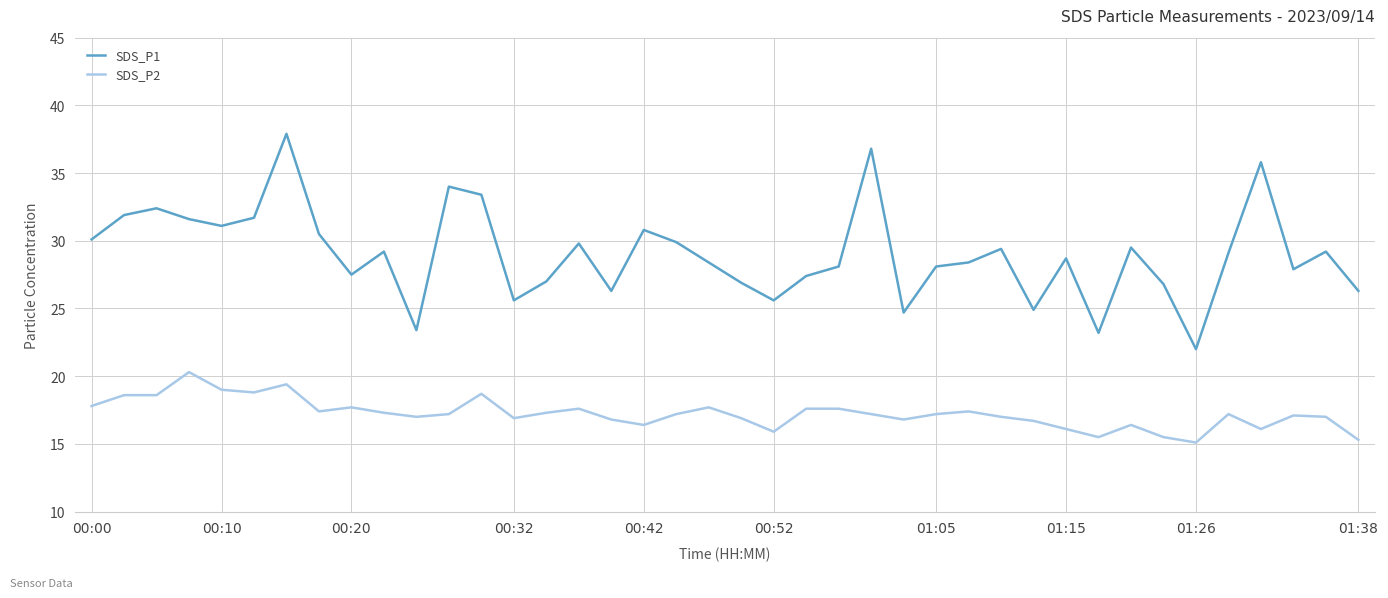

True or false: SDS_P2 and SDS_P1 intersect in this chart.

False